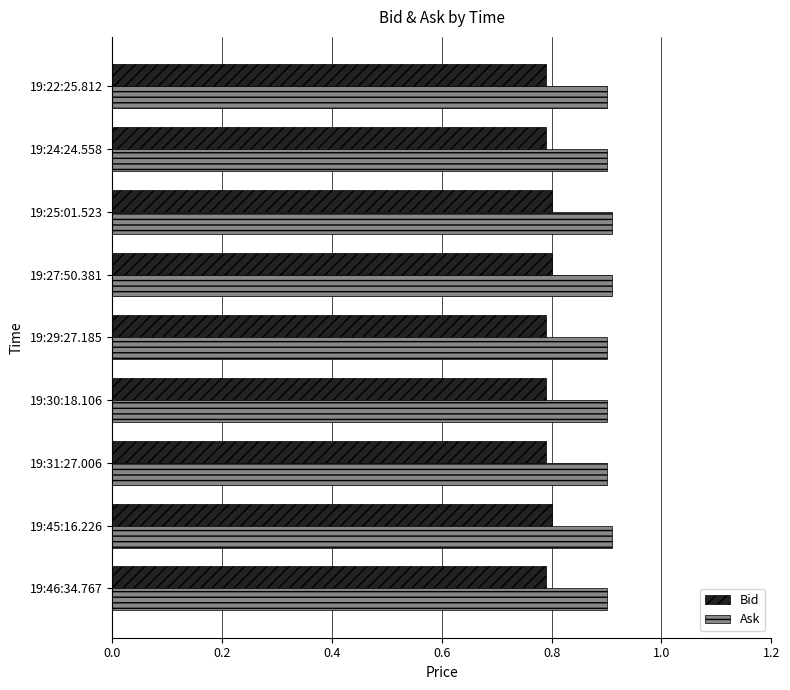

How many Ask values are between 0 and 1?

9